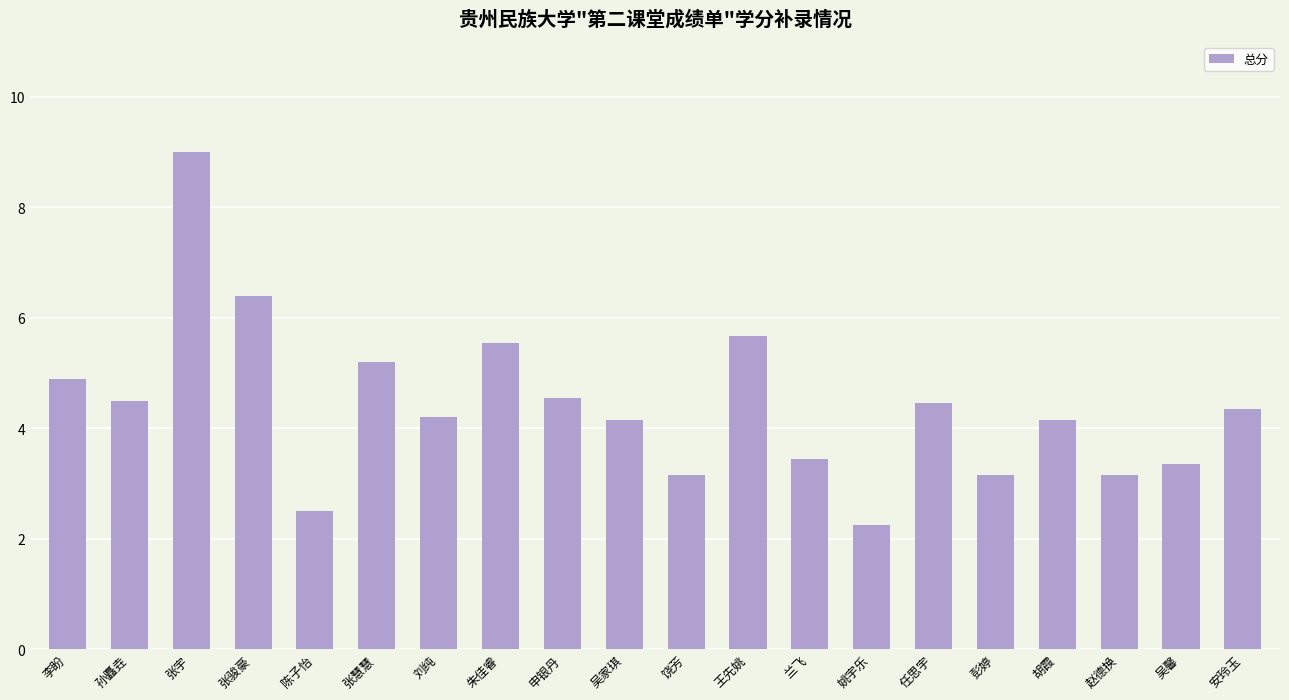

What is the label of the 6th bar from the left?

张慧慧